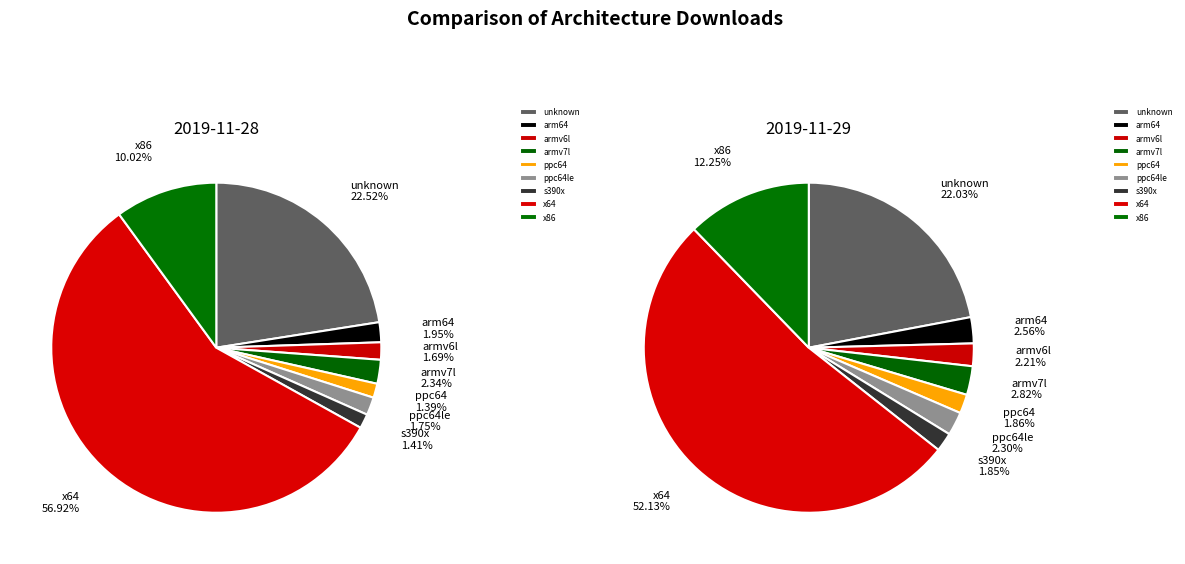

Is there a majority slice in this chart?

Yes